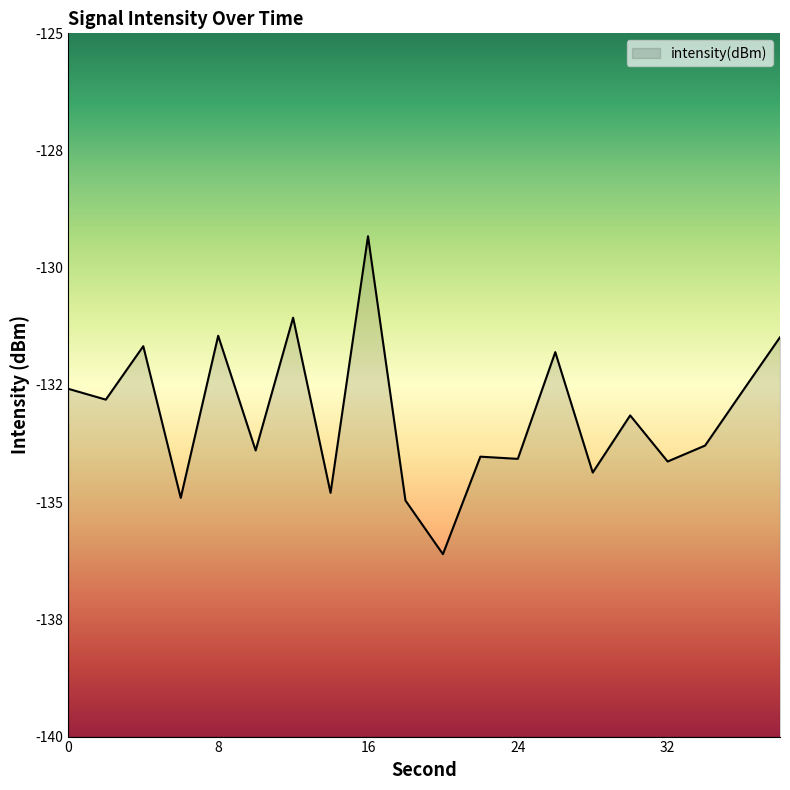

Does the chart display data point markers on the line(s)?

No